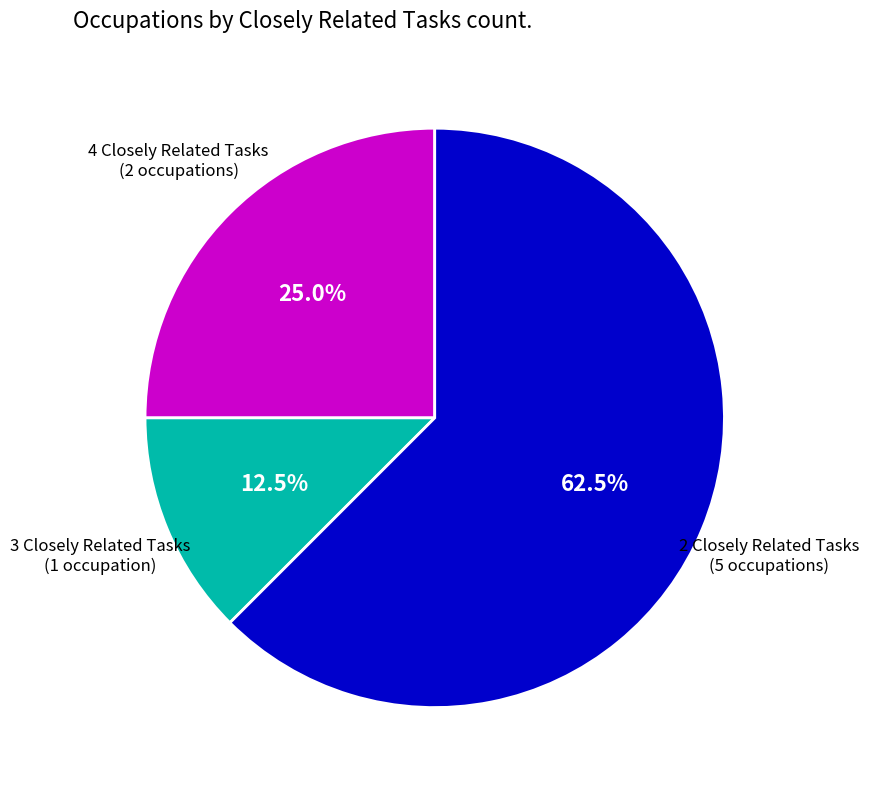

Is there a majority slice in this chart?

Yes